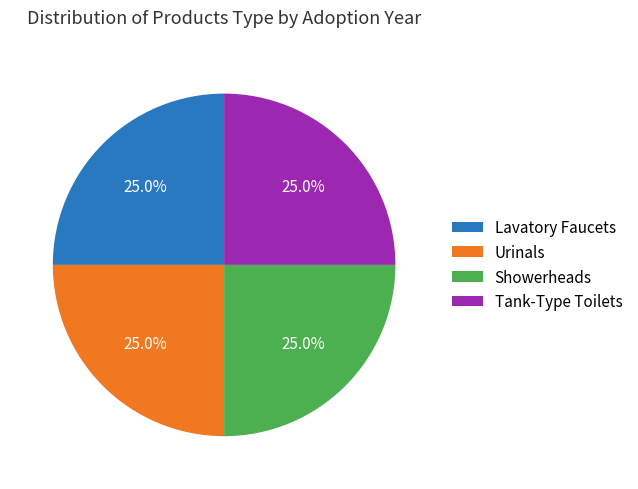

Approximately how many times larger is the value at Lavatory Faucets compared to Urinals?

1.0